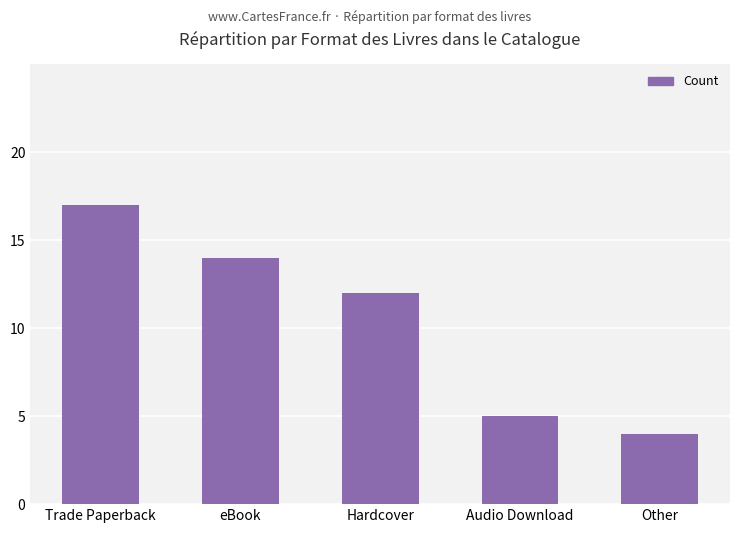

What is the label of the 3rd bar from the right?

Hardcover